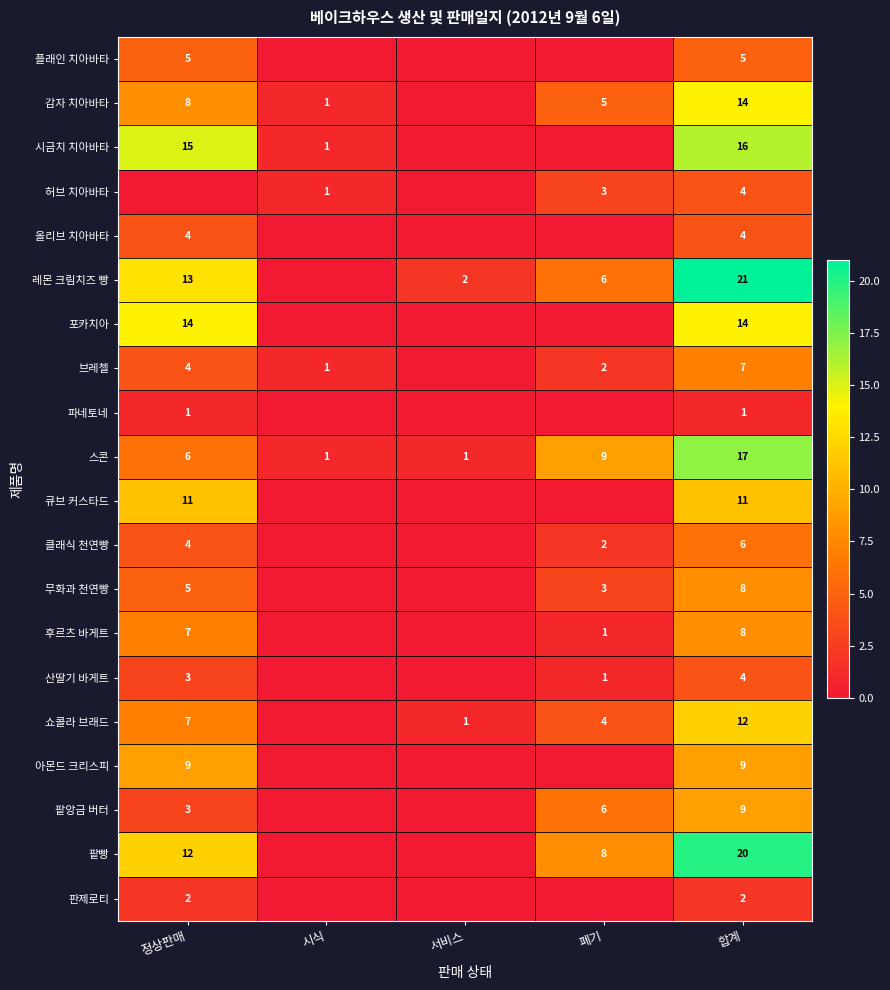

Is the value of 팥빵 at 정상판매 greater than the value of 브레첼 at 합계?

Yes